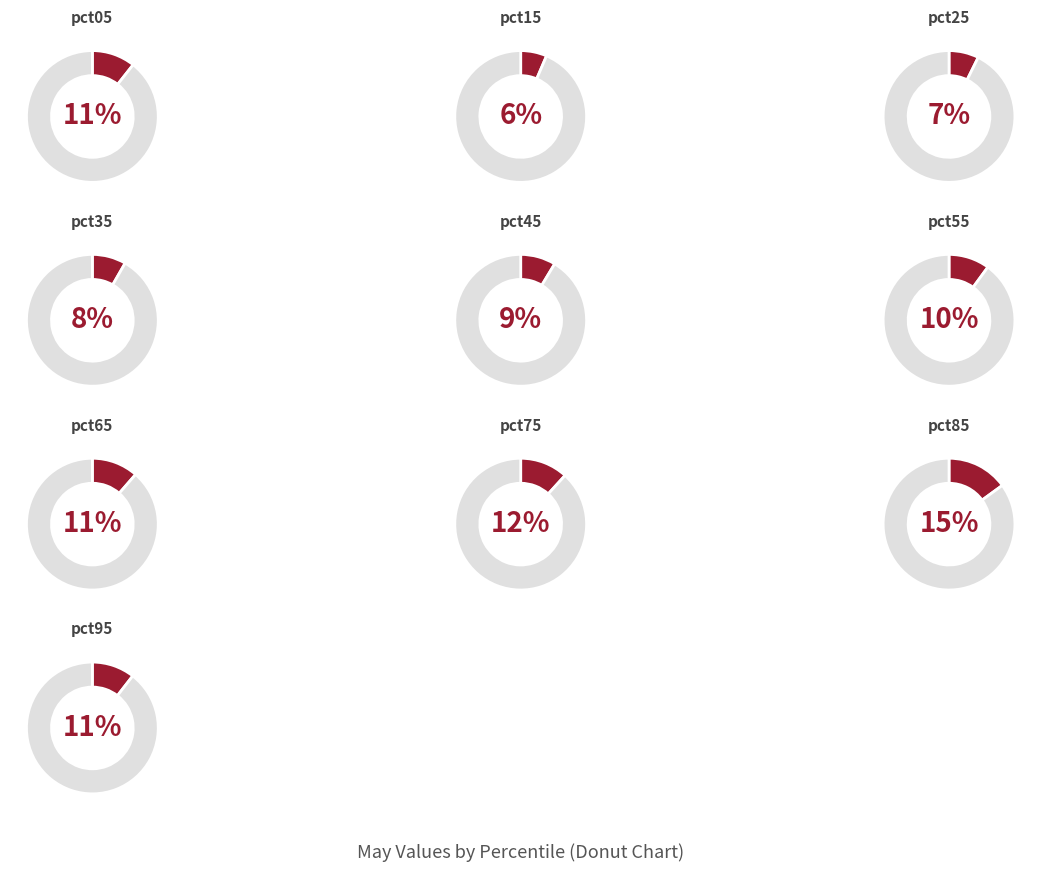

The pct95 slice represents 11% of the pie. True or false?

True